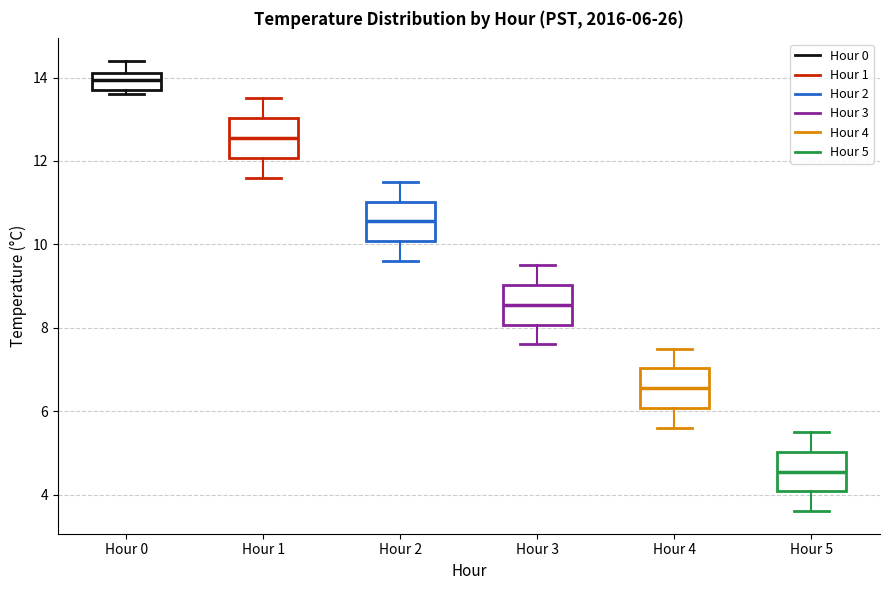

Which box's median line is the lowest?

Hour 5